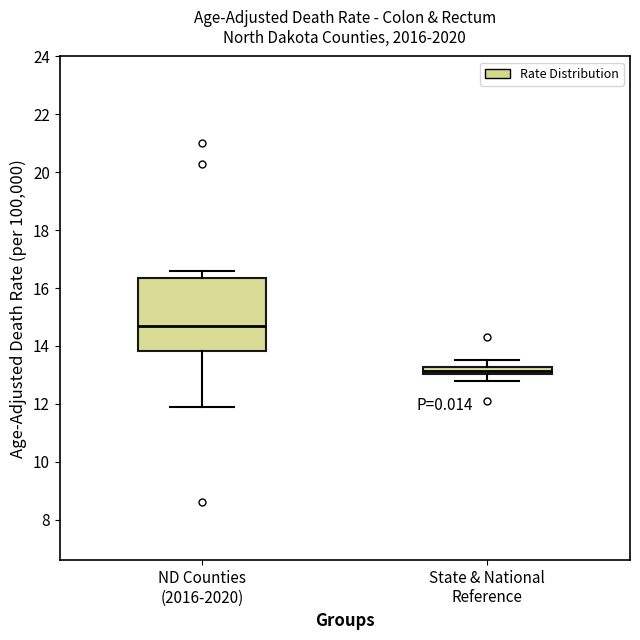

Which box has the highest median line?

ND Counties (2016-2020)